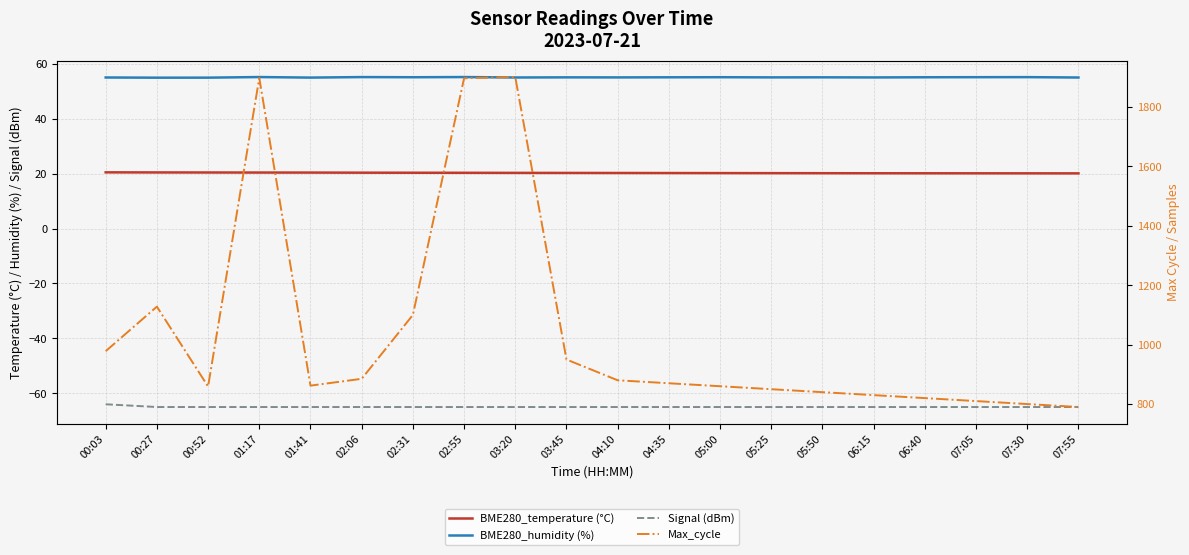

Does the chart display data point markers on the line(s)?

No